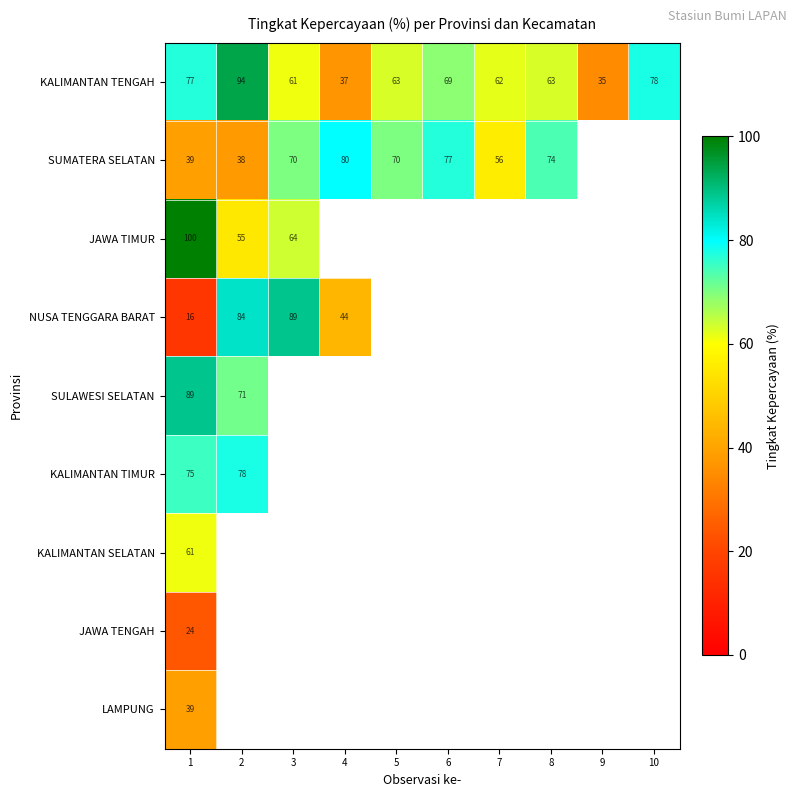

What is the total value across all series at 1?

520